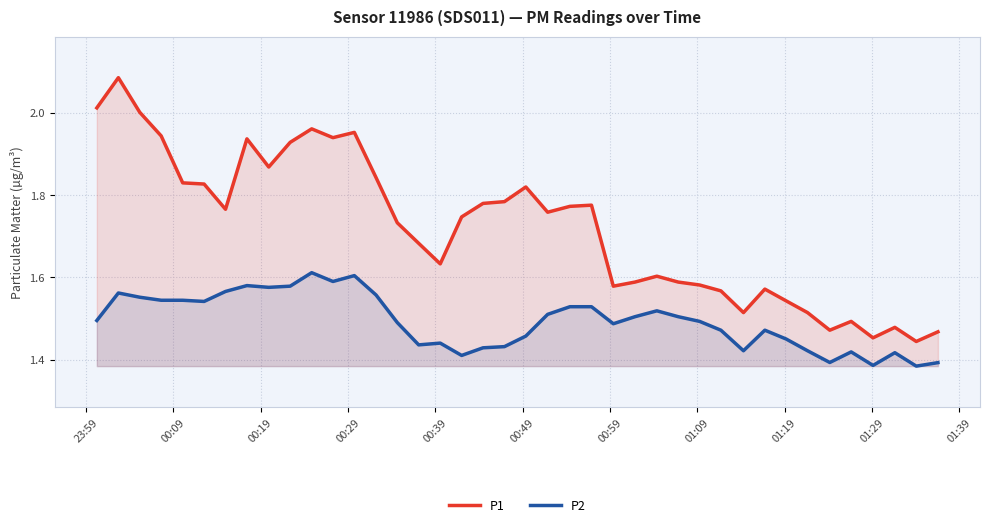

Rank the series by their maximum value, from highest to lowest.

P1, P2